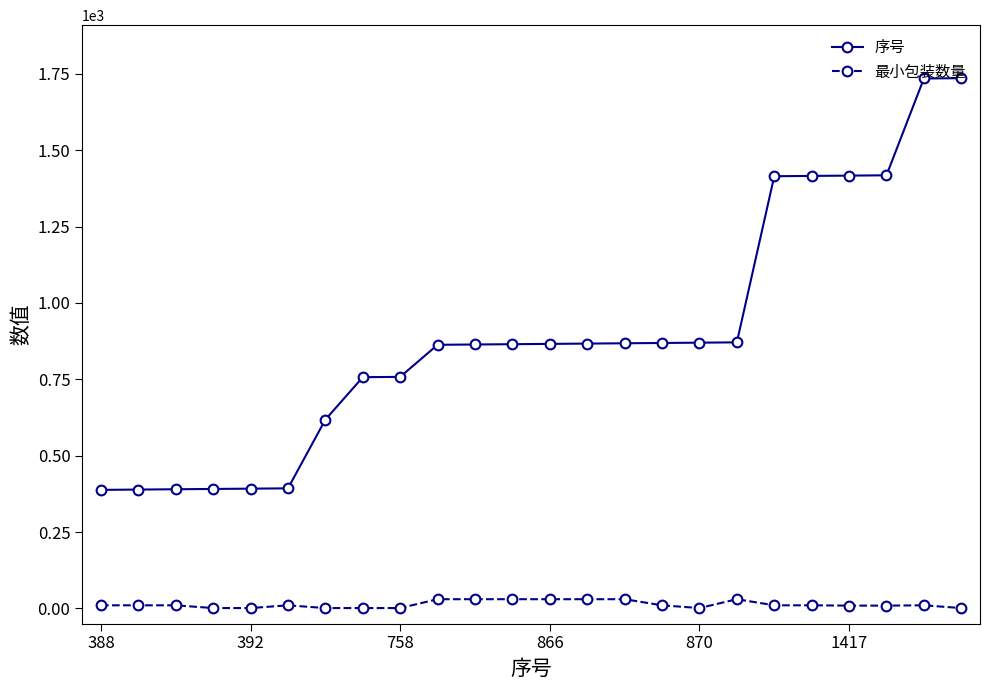

True or false: 最小包装数量 has more than 0 points higher than both neighbors.

True